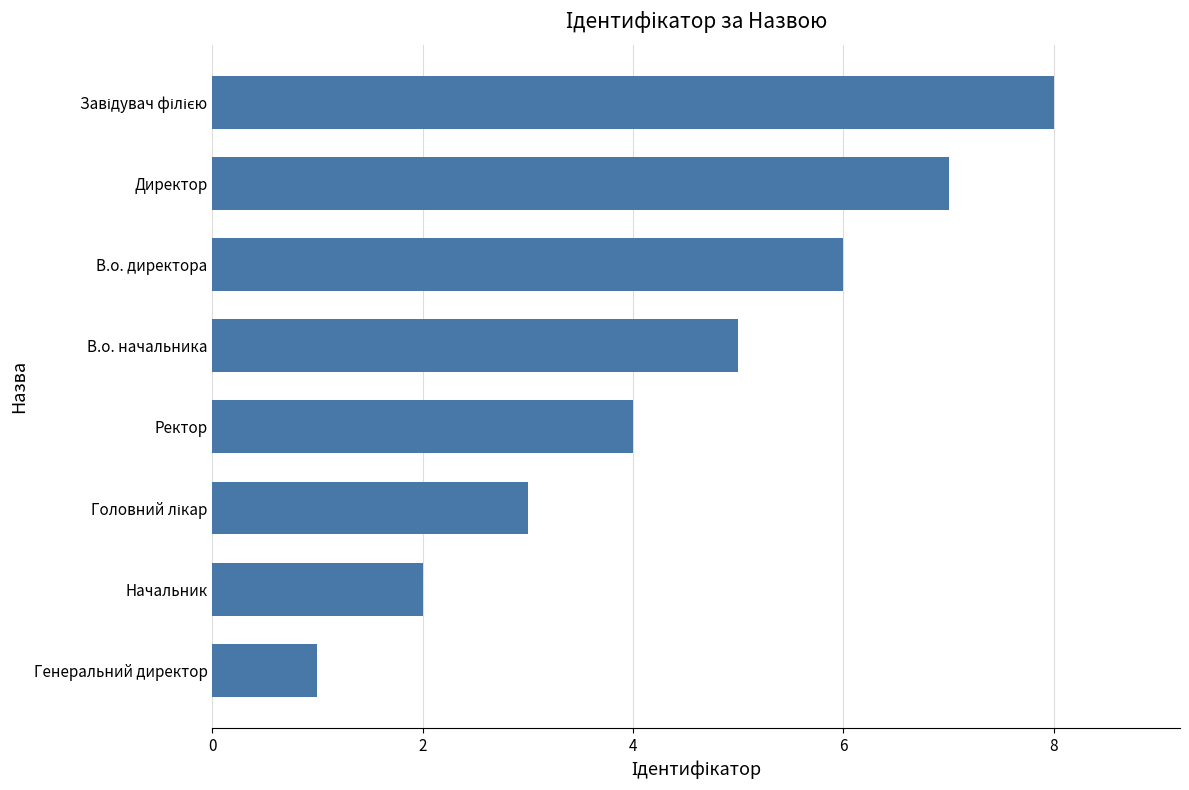

What value does the data have at В.о. начальника?

5